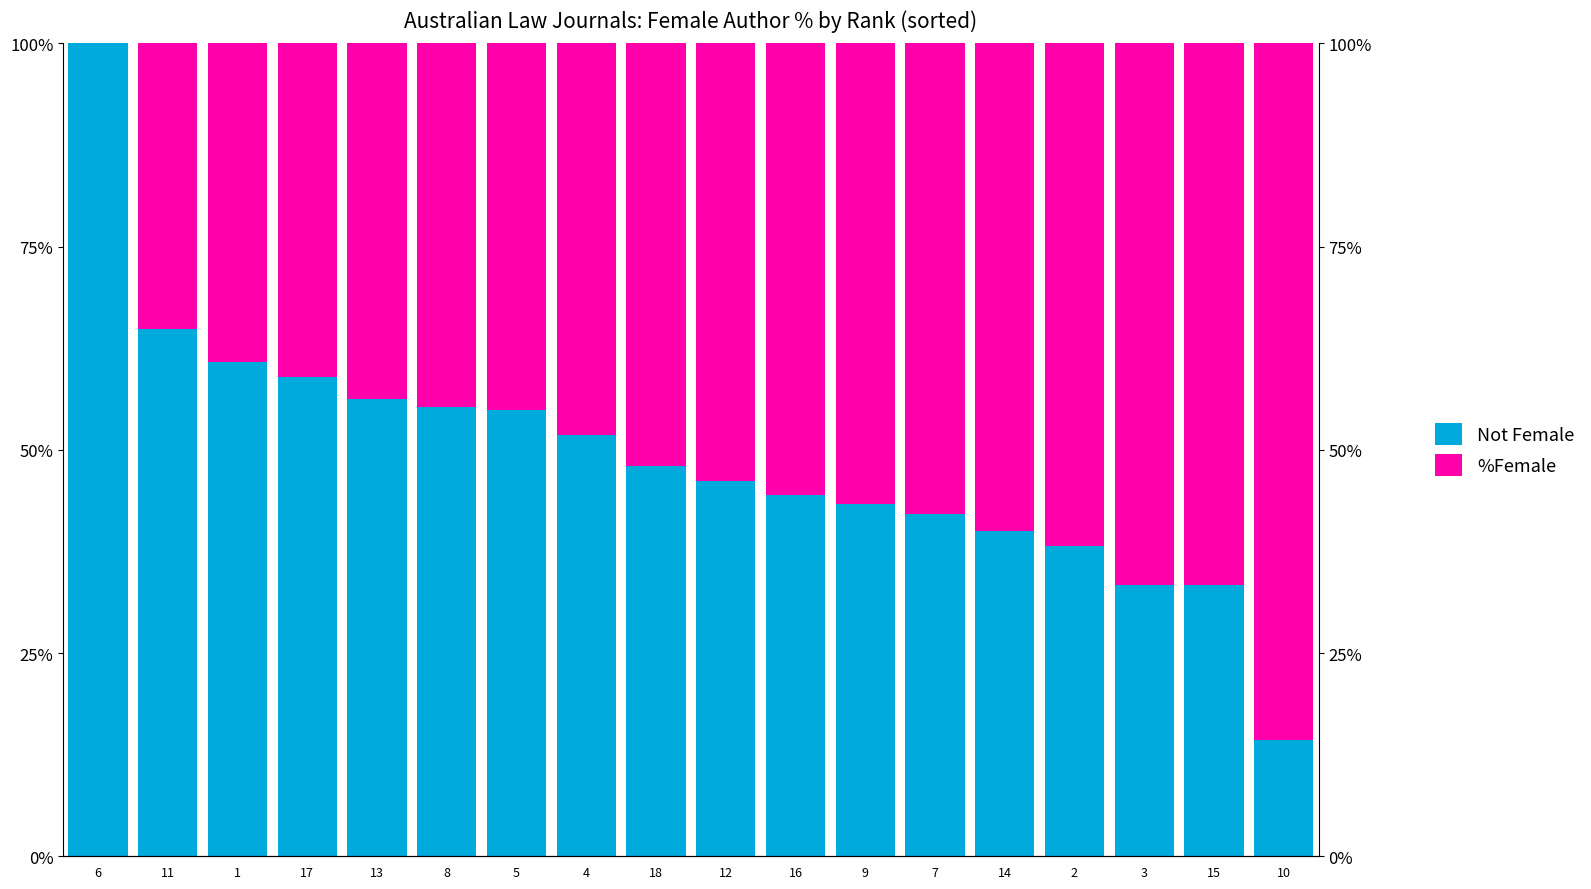

What is the label of the 4th bar from the right?

2